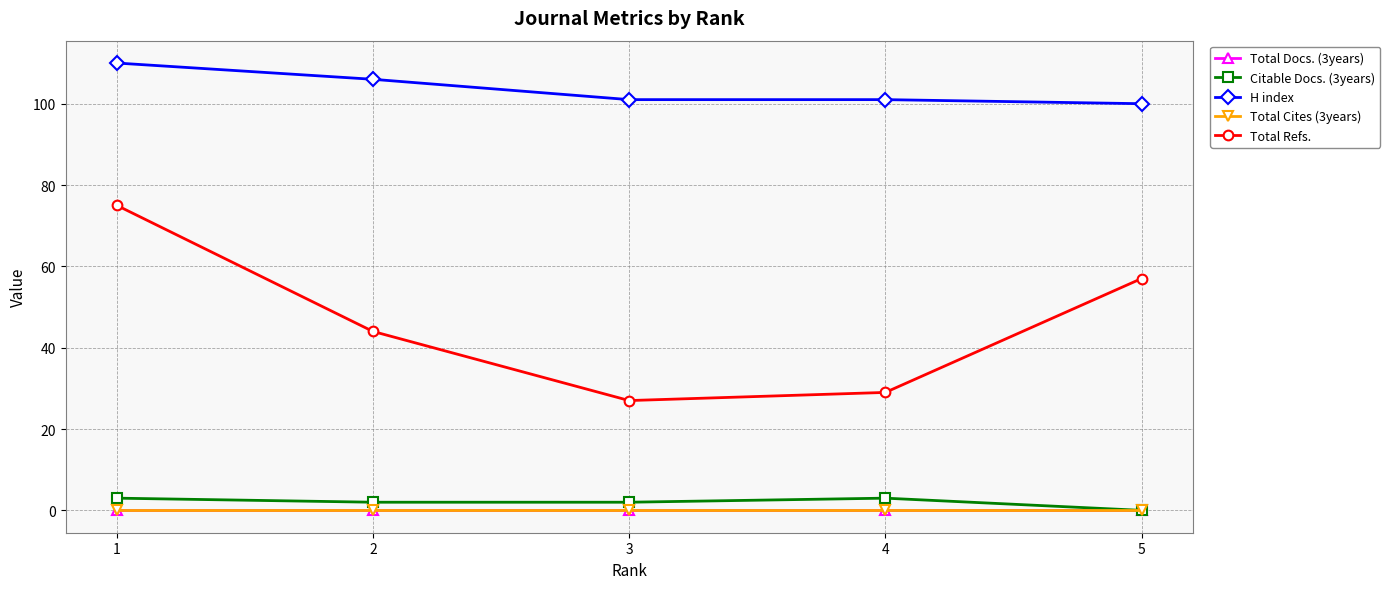

Reading left to right, list all the values displayed in this chart.

Total Docs. (3years): 1=0	2=0	3=0	4=0	5=0
Citable Docs. (3years): 1=3	2=2	3=2	4=3	5=0
H index: 1=110	2=106	3=101	4=101	5=100
Total Cites (3years): 1=0	2=0	3=0	4=0	5=0
Total Refs.: 1=75	2=44	3=27	4=29	5=57